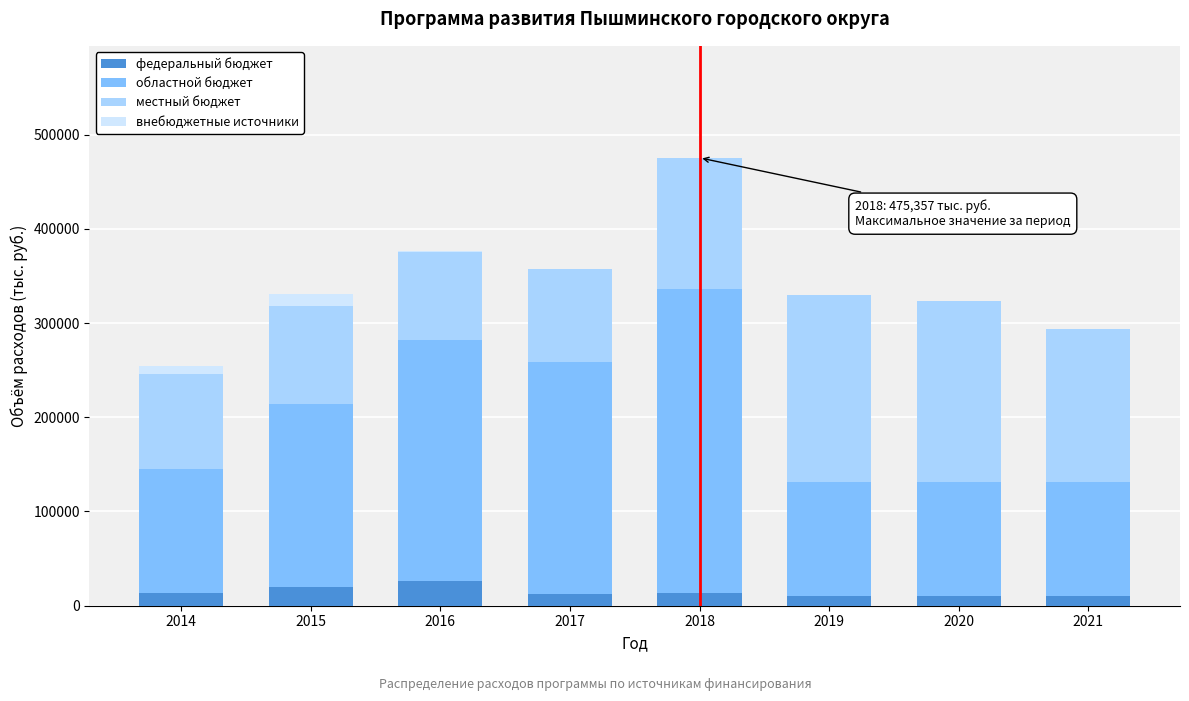

At which category is the sum across all series the highest?

2018